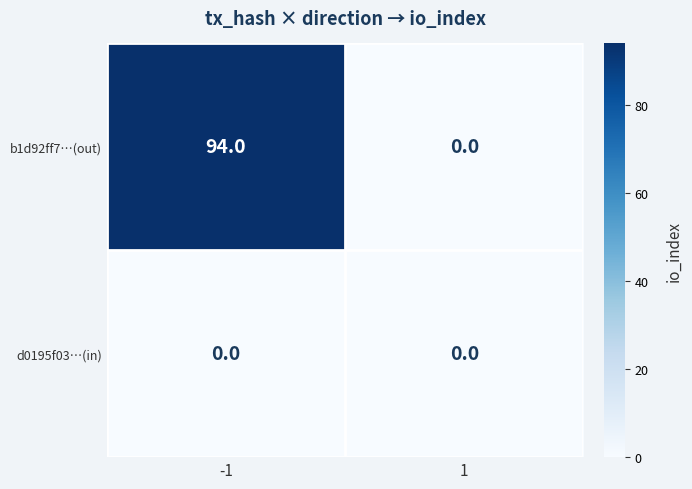

What is the total value across all series at -1?

94